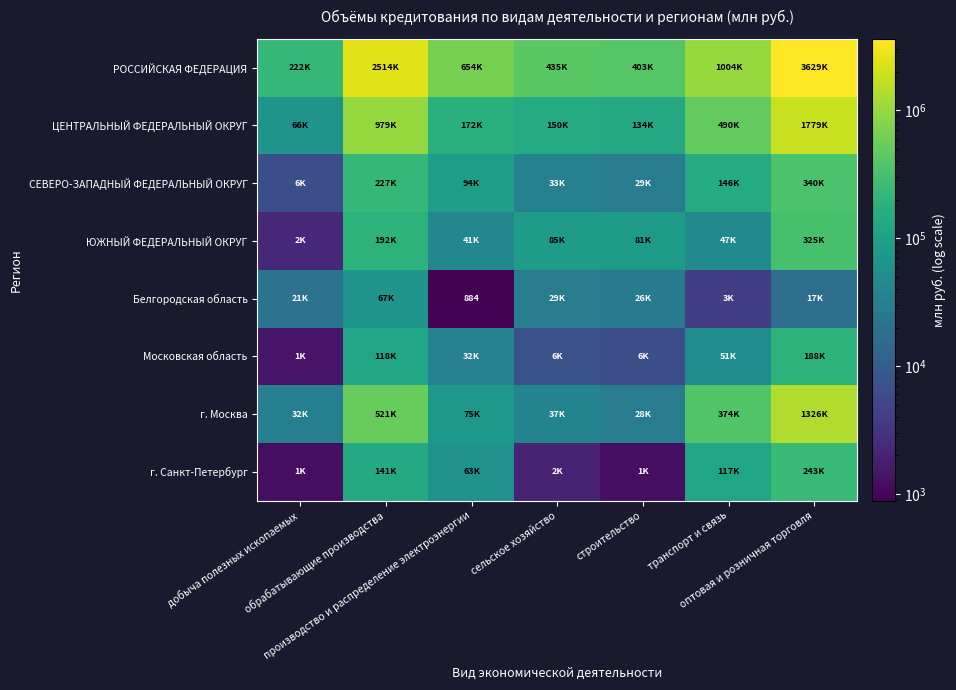

Which has a higher value, производство и распределение электроэнергии or обрабатывающие производства?

обрабатывающие производства